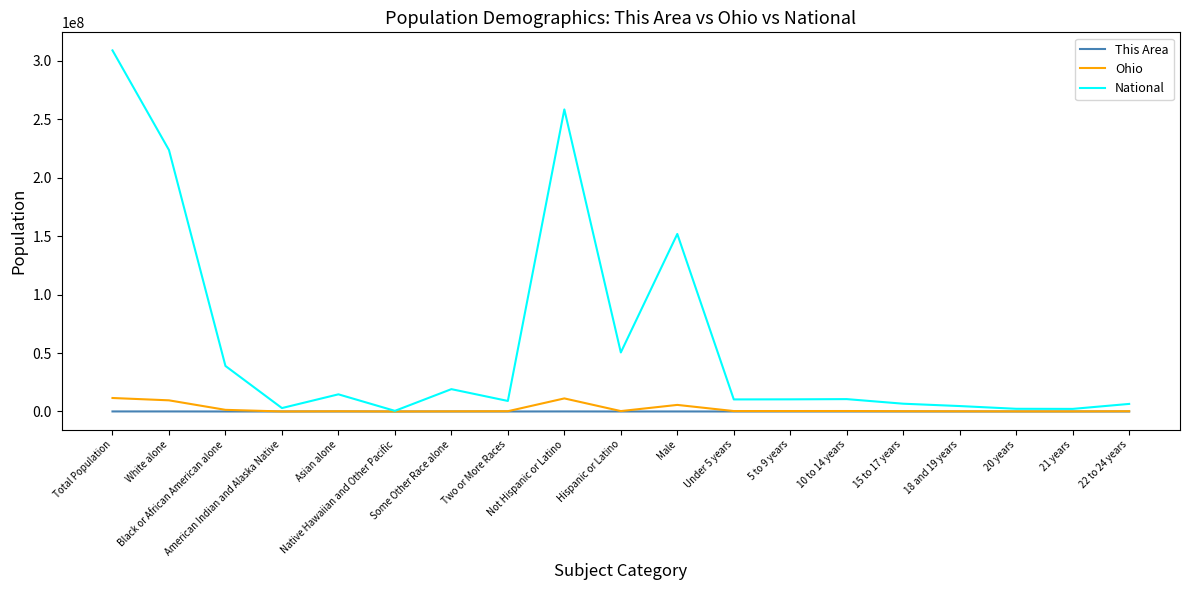

Which series has the widest spread of values?

National